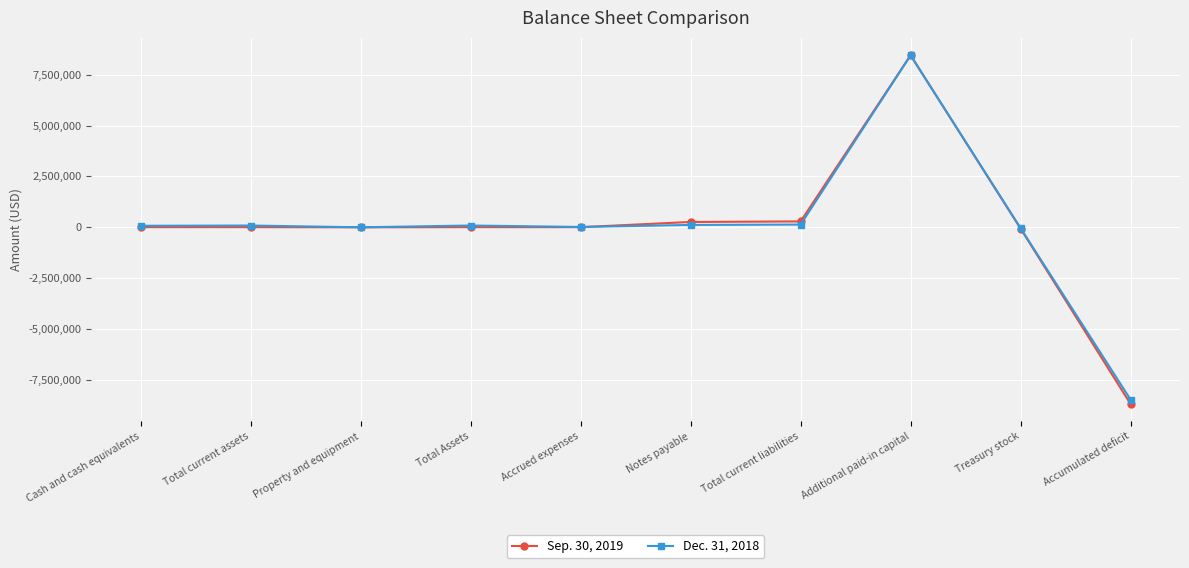

How many distinct data groups are displayed?

2